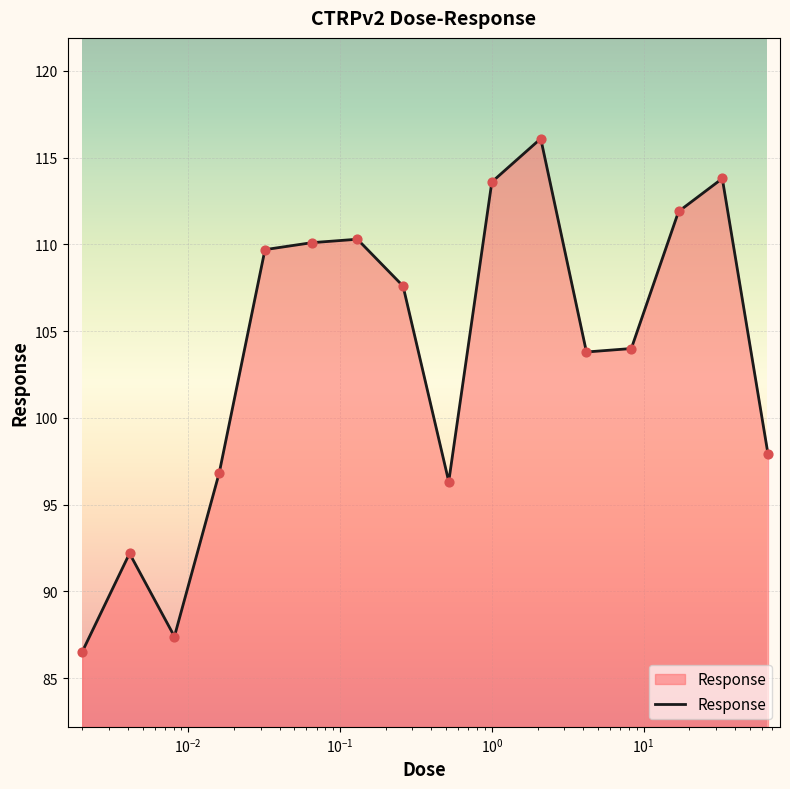

What is the smallest value displayed?

86.5